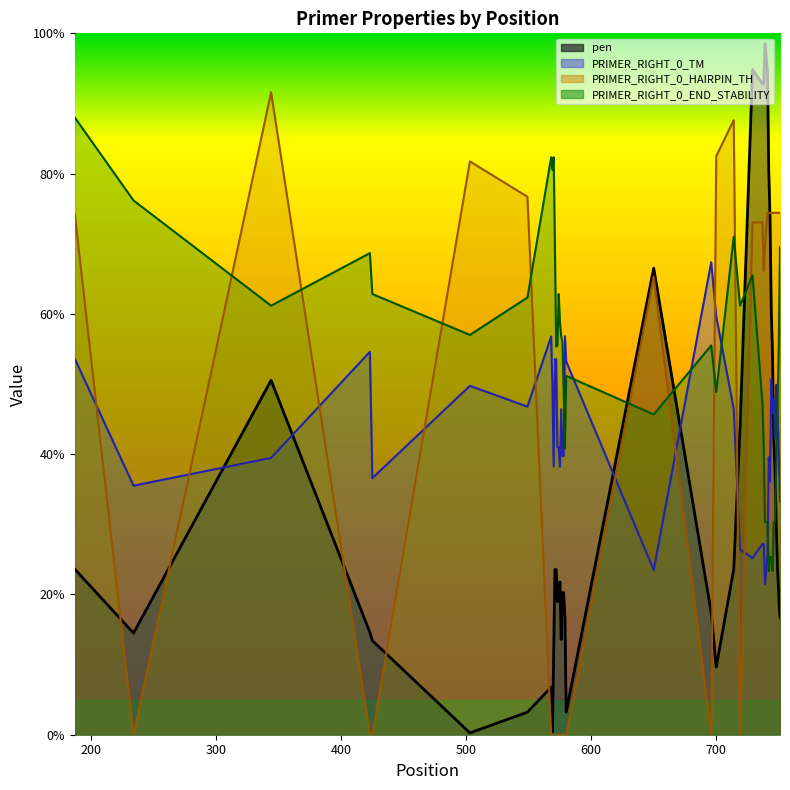

The value of PRIMER_RIGHT_0_TM at 579 is 10.2. True or false?

False